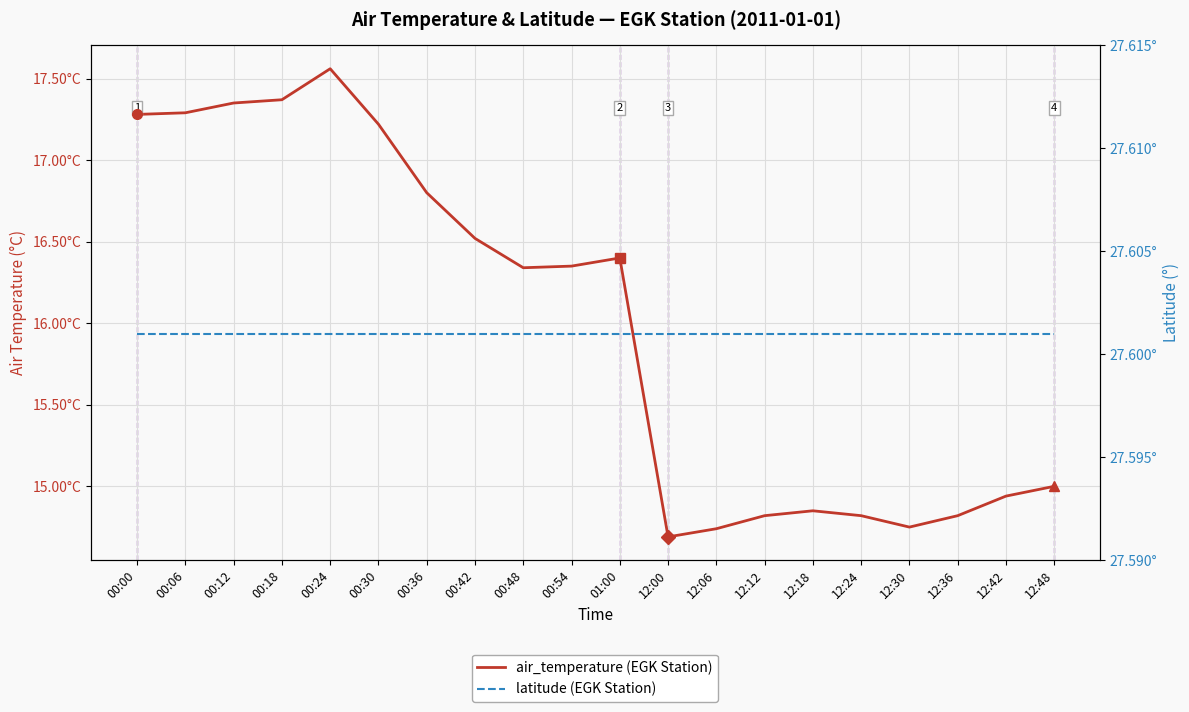

True or false: latitude (EGK Station) and air_temperature (EGK Station) intersect in this chart.

False